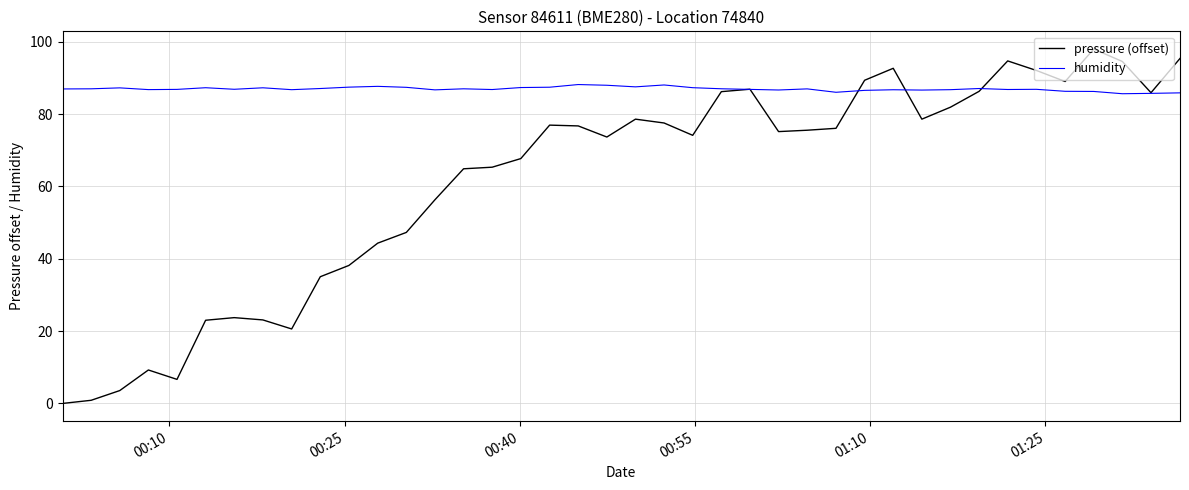

Which series has the largest range (max minus min)?

pressure (offset)